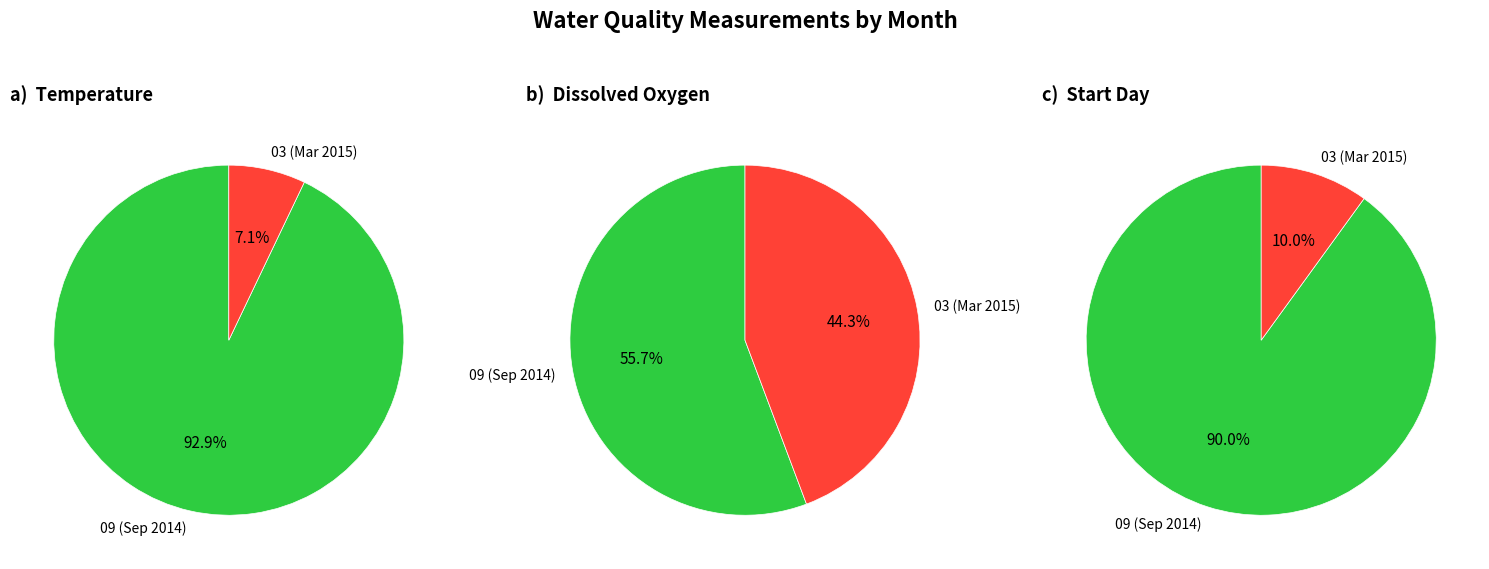

How many segments does this pie chart have?

2